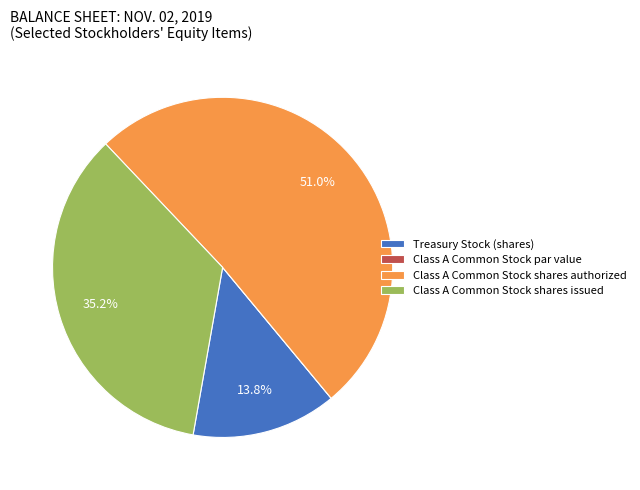

True or false: Class A Common Stock shares issued accounts for 35% of the total.

True